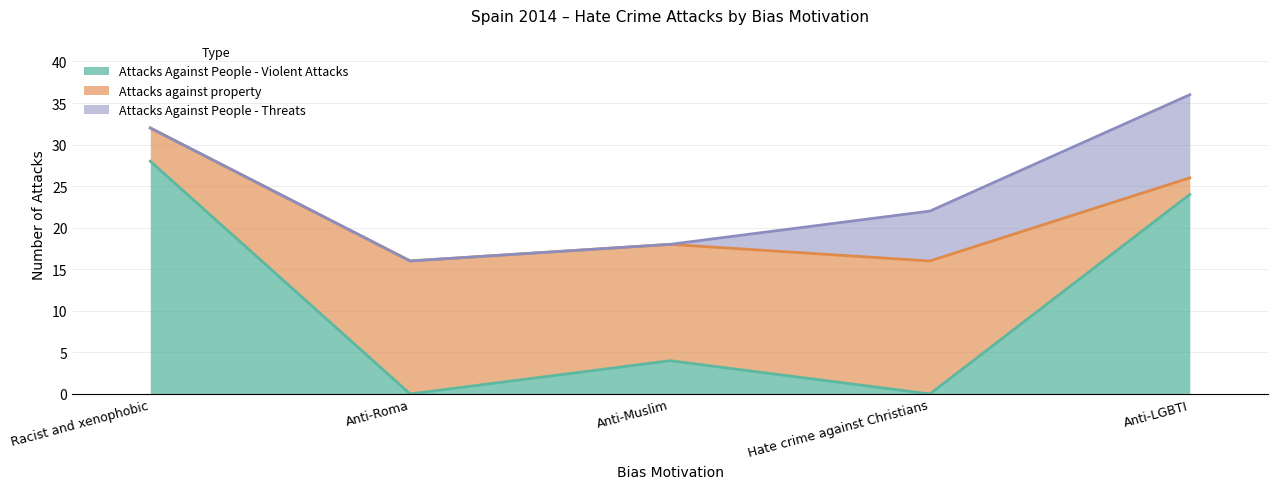

True or false: Attacks Against People - Threats has a value of 14 at Anti-LGBTI.

False